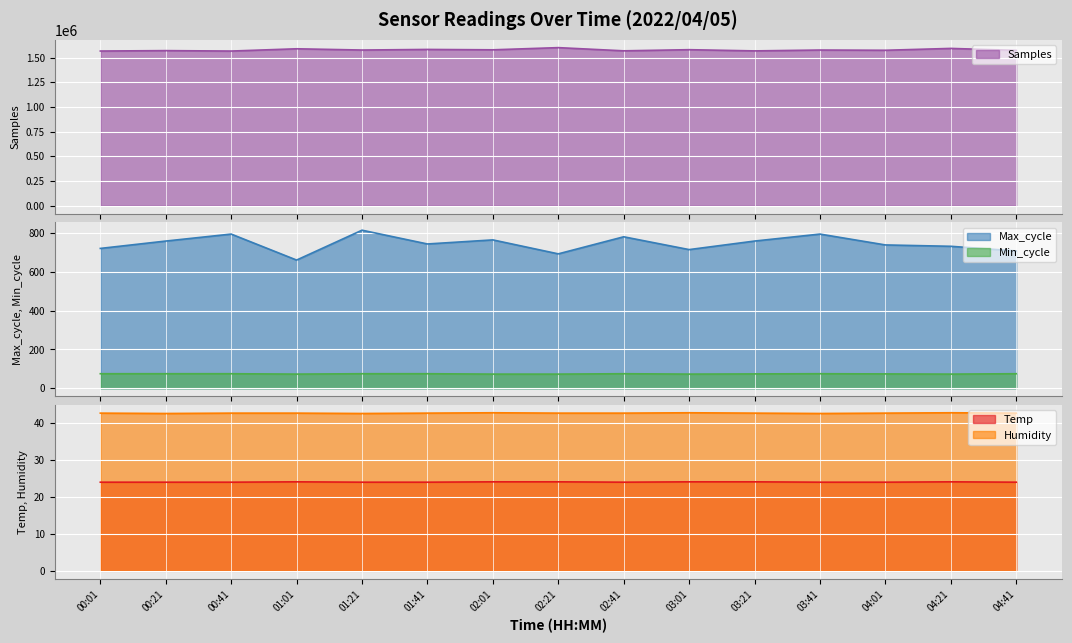

True or false: Temp and Samples cross at least once.

False